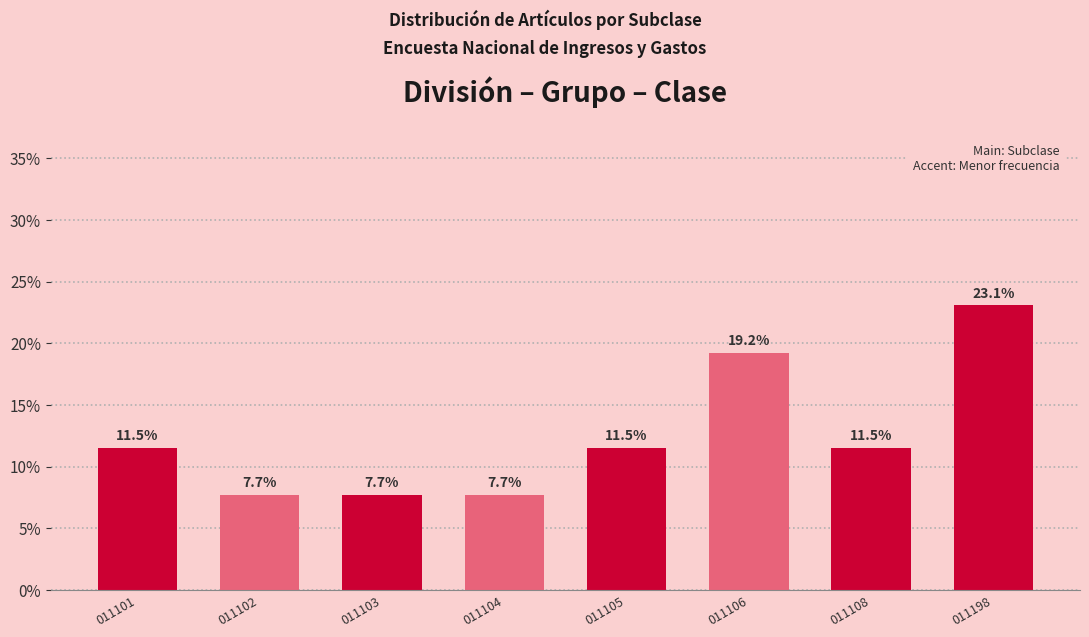

Reading left to right, extract all data points from this chart.

11.5	7.7	7.7	7.7	11.5	19.2	11.5	23.1